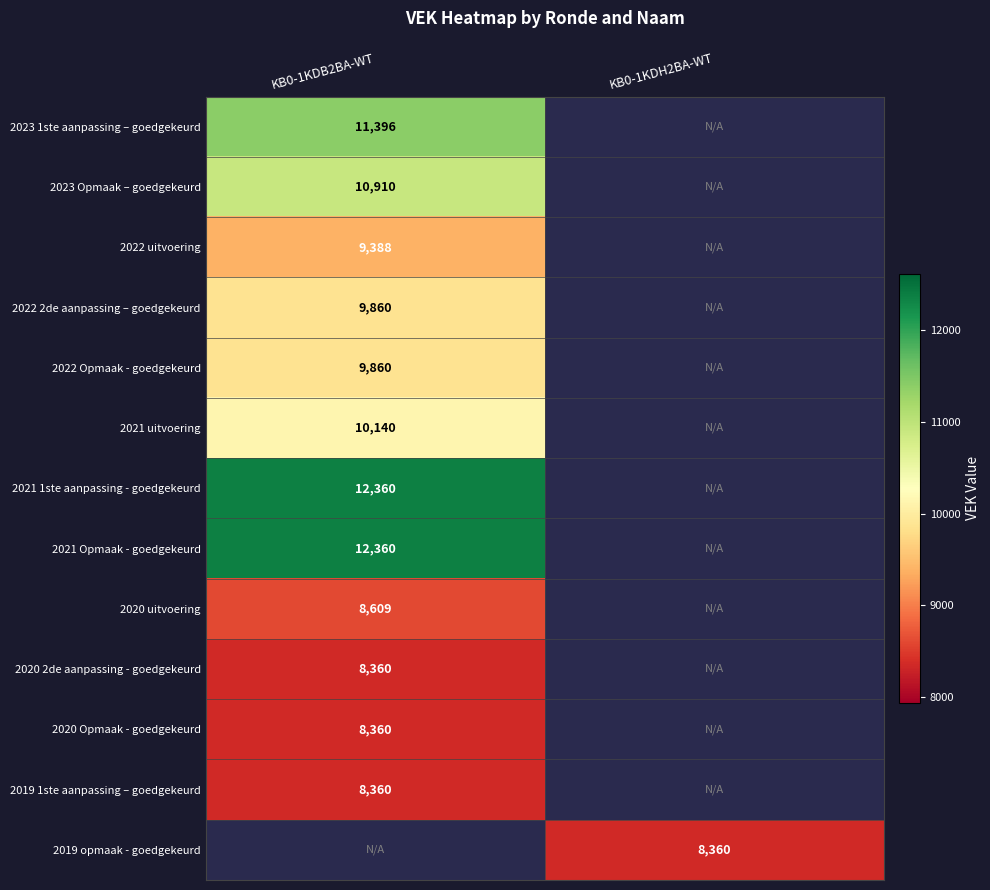

The value of 2022 Opmaak - goedgekeurd at KB0-1KDB2BA-WT is 17368. True or false?

False